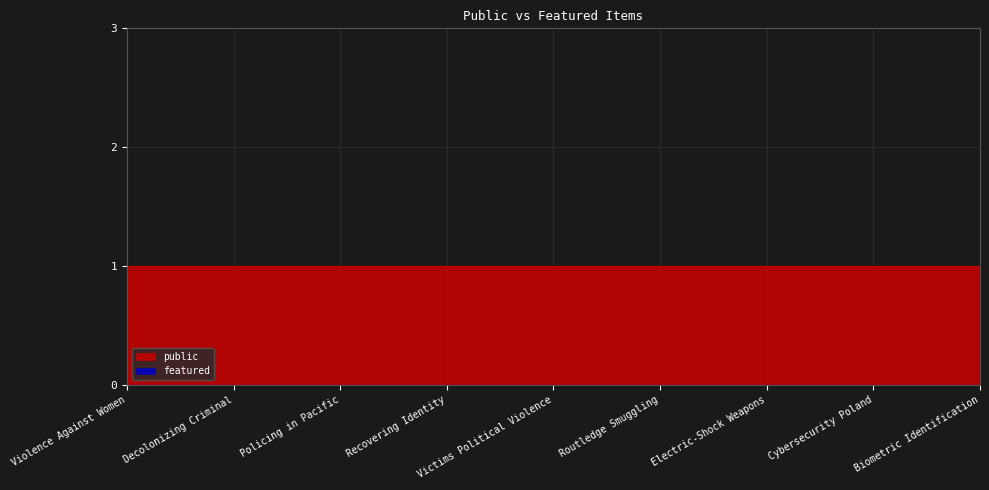

Rank the series by their maximum value, from lowest to highest.

featured, public